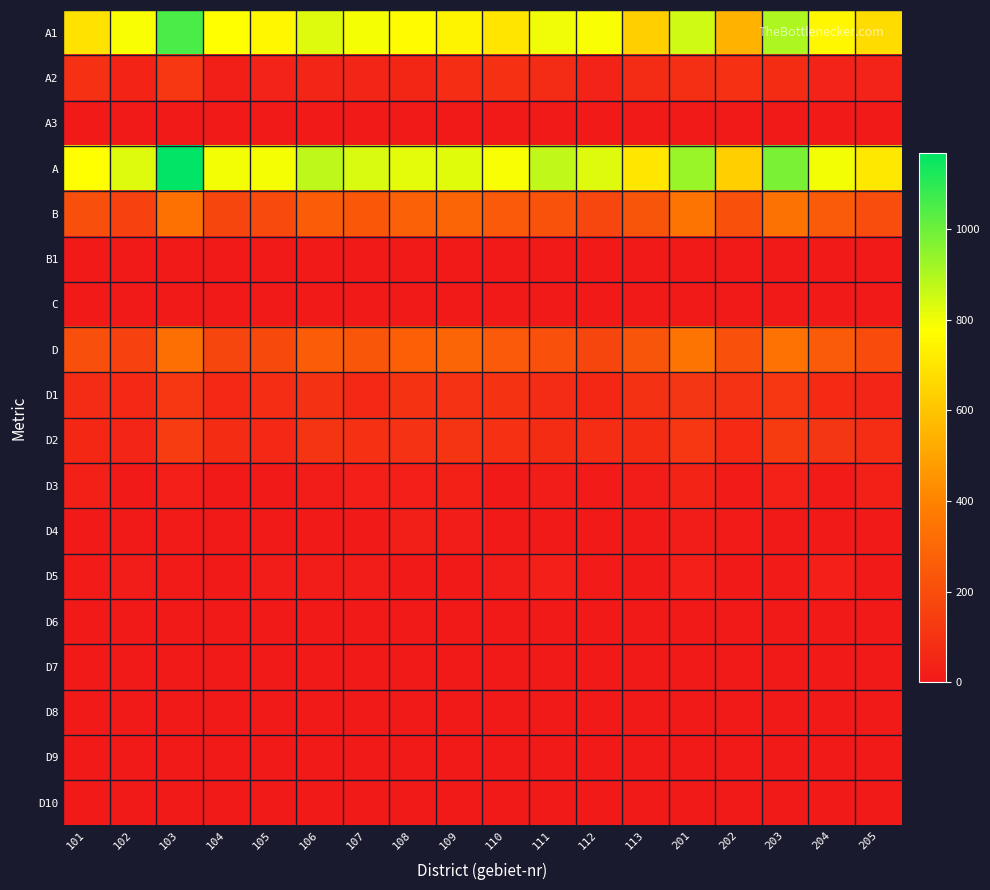

How many series are shown in this chart?

18